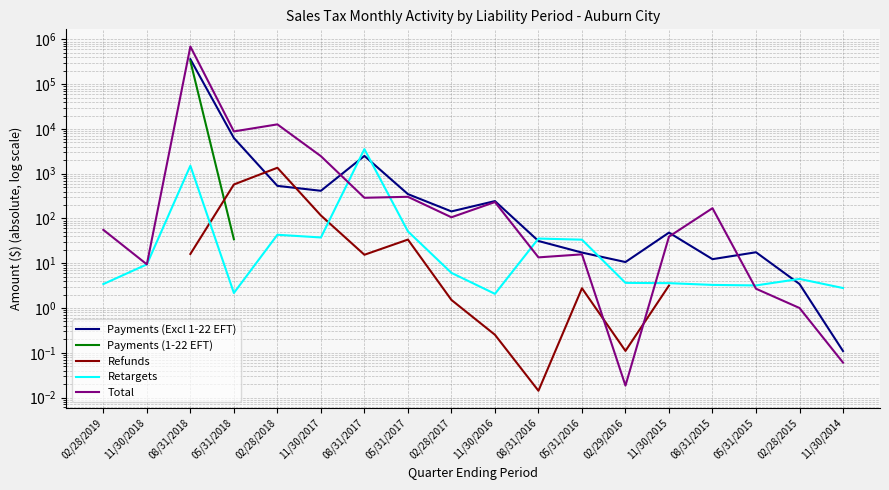

After their last crossing, which series has the higher values: Retargets or Total?

Retargets